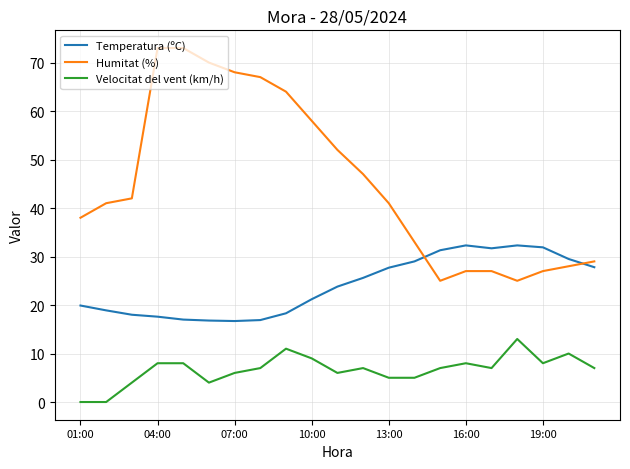

True or false: Velocitat del vent (km/h) and Humitat (%) cross at least once.

False